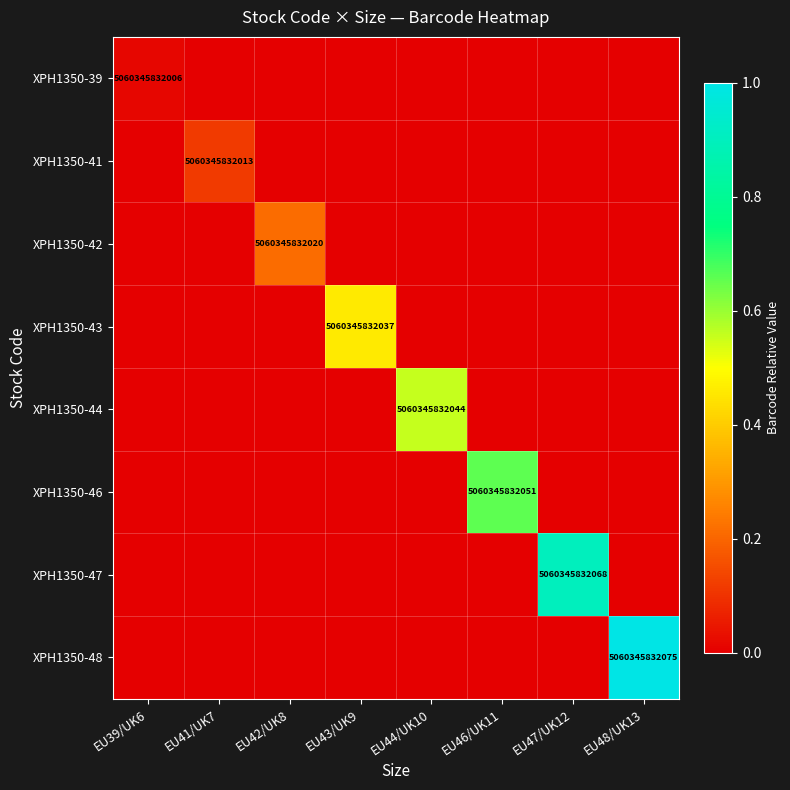

What is the greatest value displayed?

1.0